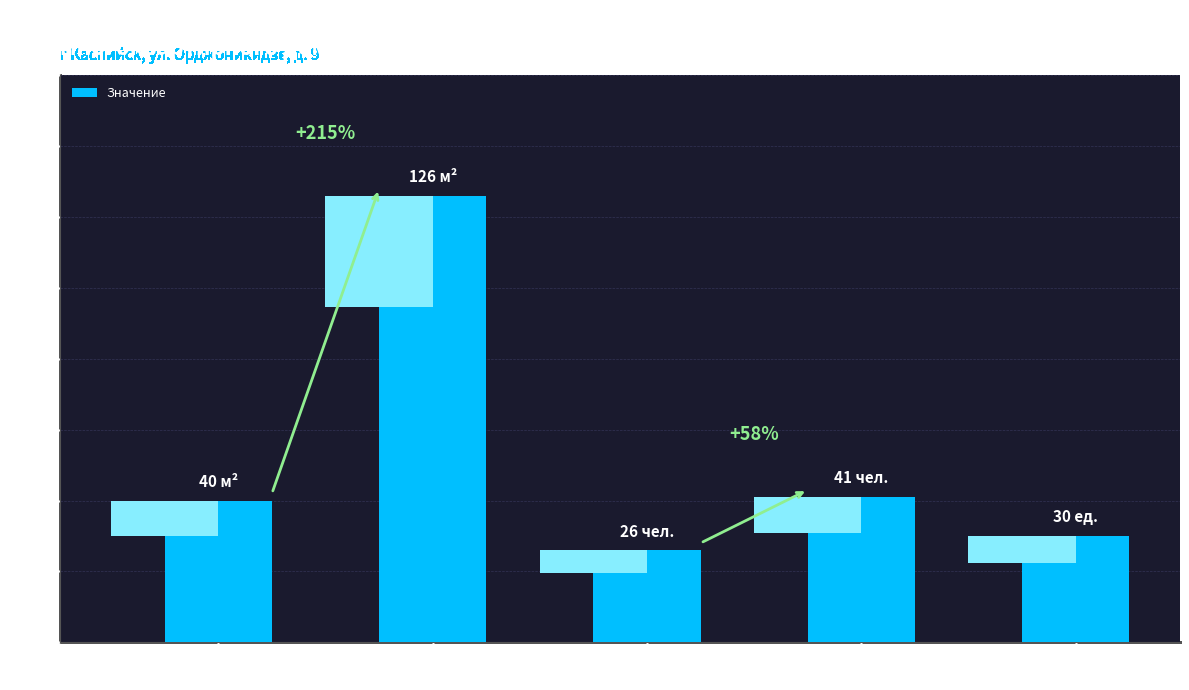

Reading right to left, what are all the values shown in this chart?

Количество
помещений всего=30	Кол-во фактически
проживающих=41	Кол-во зарегистрированных
граждан=26	Коридоры мест
общего пользования=126	Лестничные марши
и площадки=40